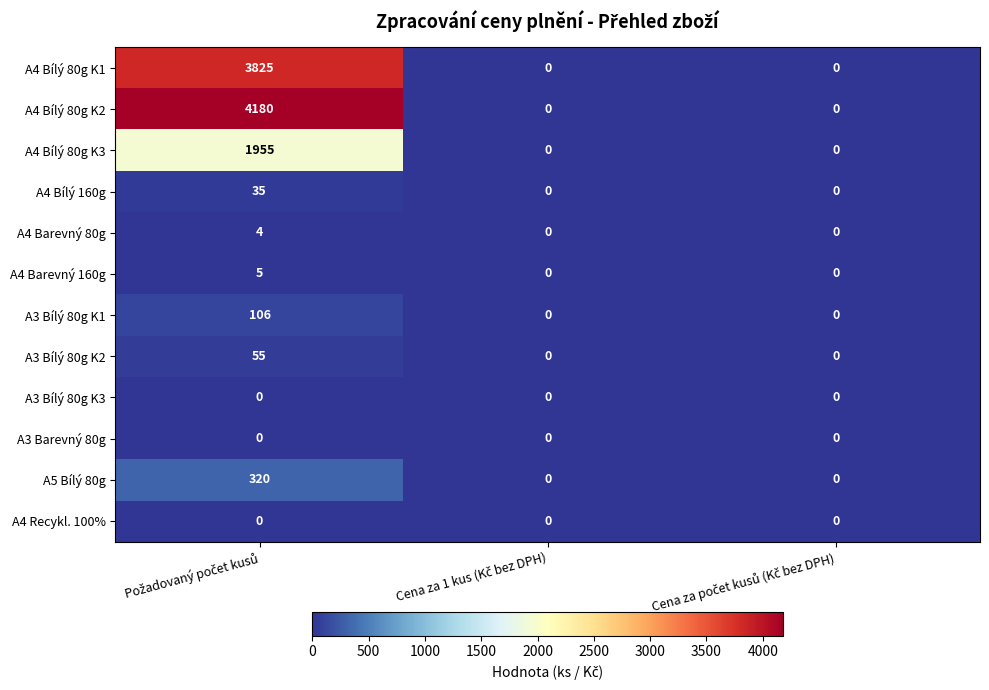

Which series has the largest total across all categories?

A4 Bílý 80g K2